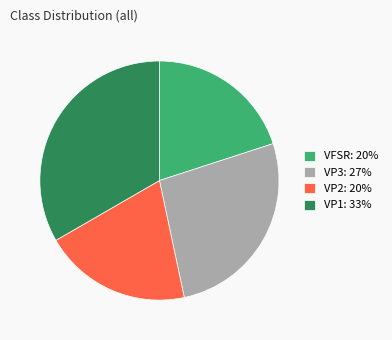

Count the number of slices in the pie.

4